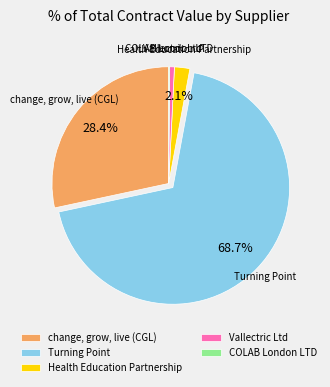

Does Turning Point represent more than half of the total?

Yes